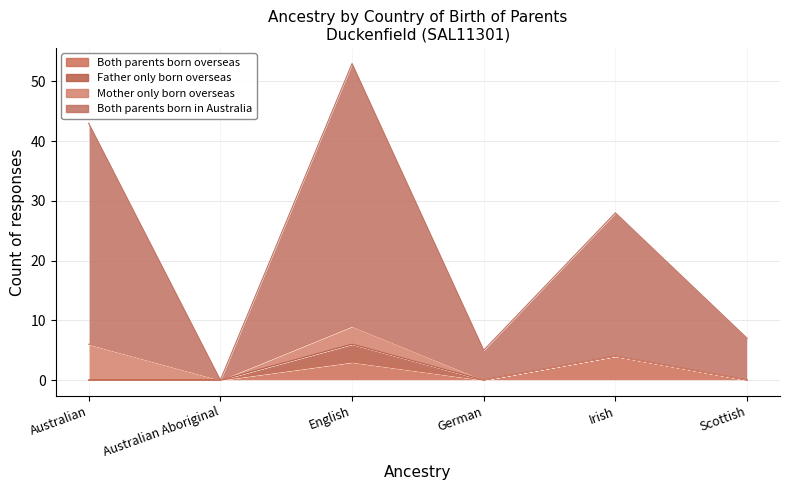

True or false: Both parents born overseas and Both parents born in Australia cross at least once.

False